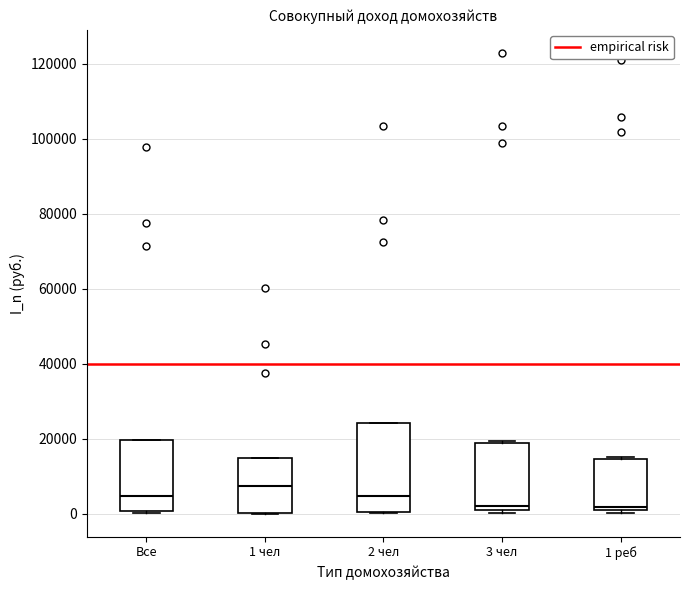

Reading left to right, read every box against the y-axis: the position of its median line, the range the box covers, and the ends of its whiskers. The values are not printed on the chart, so give them approximately, as read against the axis.

Все: median 4000, box 0 to 20000, whiskers 0 to 20000
1 чел: median 8000, box 0 to 14000, whiskers 0 to 14000
2 чел: median 4000, box 0 to 24000, whiskers 0 to 24000
3 чел: median 2000 (just above the box's lower edge), box 2000 to 18000, whiskers 0 to 20000
1 реб: median 2000, box 0 to 14000, whiskers 0 (just below the box's lower edge) to 16000